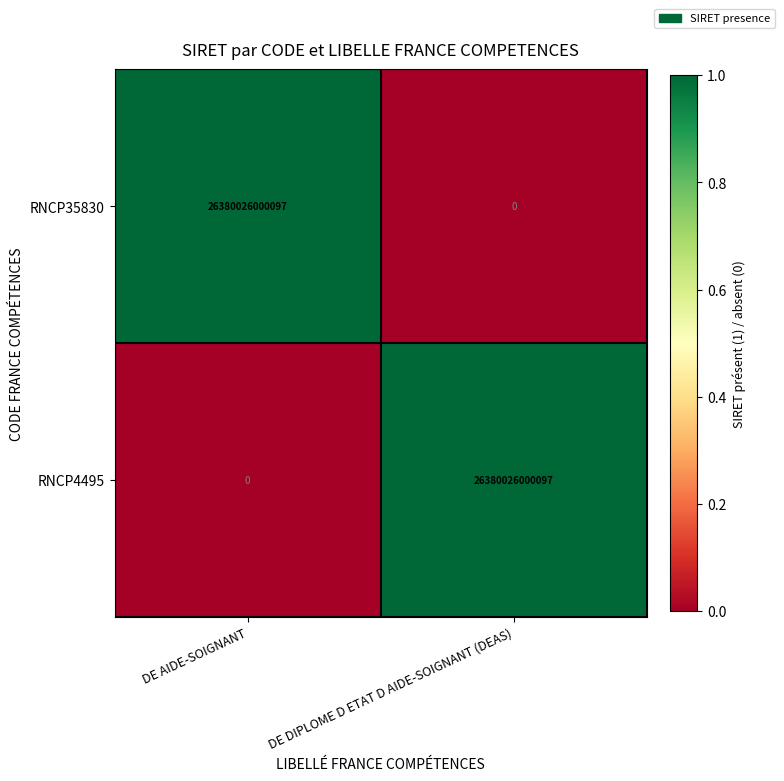

What is the total value across all series at DE DIPLOME D ETAT D AIDE-SOIGNANT (DEAS)?

26380026000097